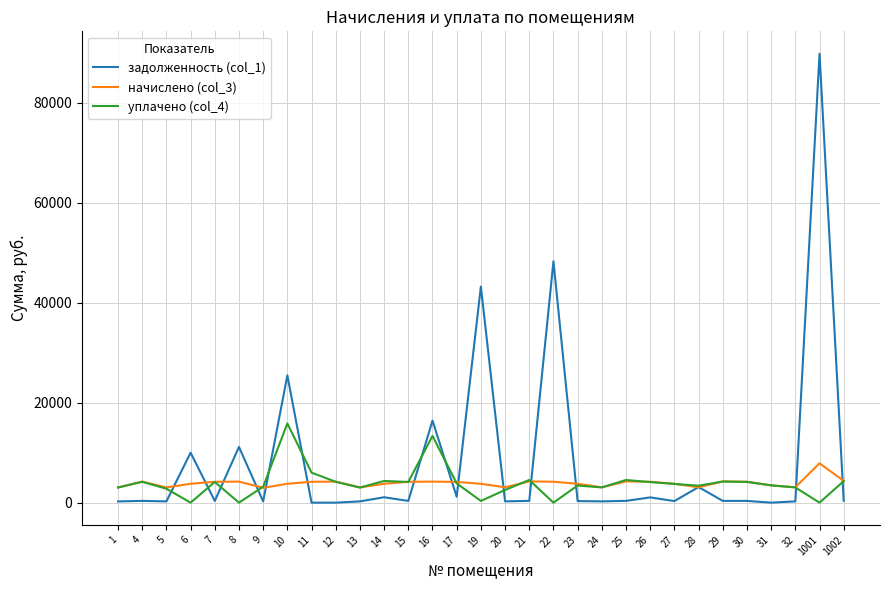

List the series in order of their peak value, highest first.

задолженность (col_1), уплачено (col_4), начислено (col_3)